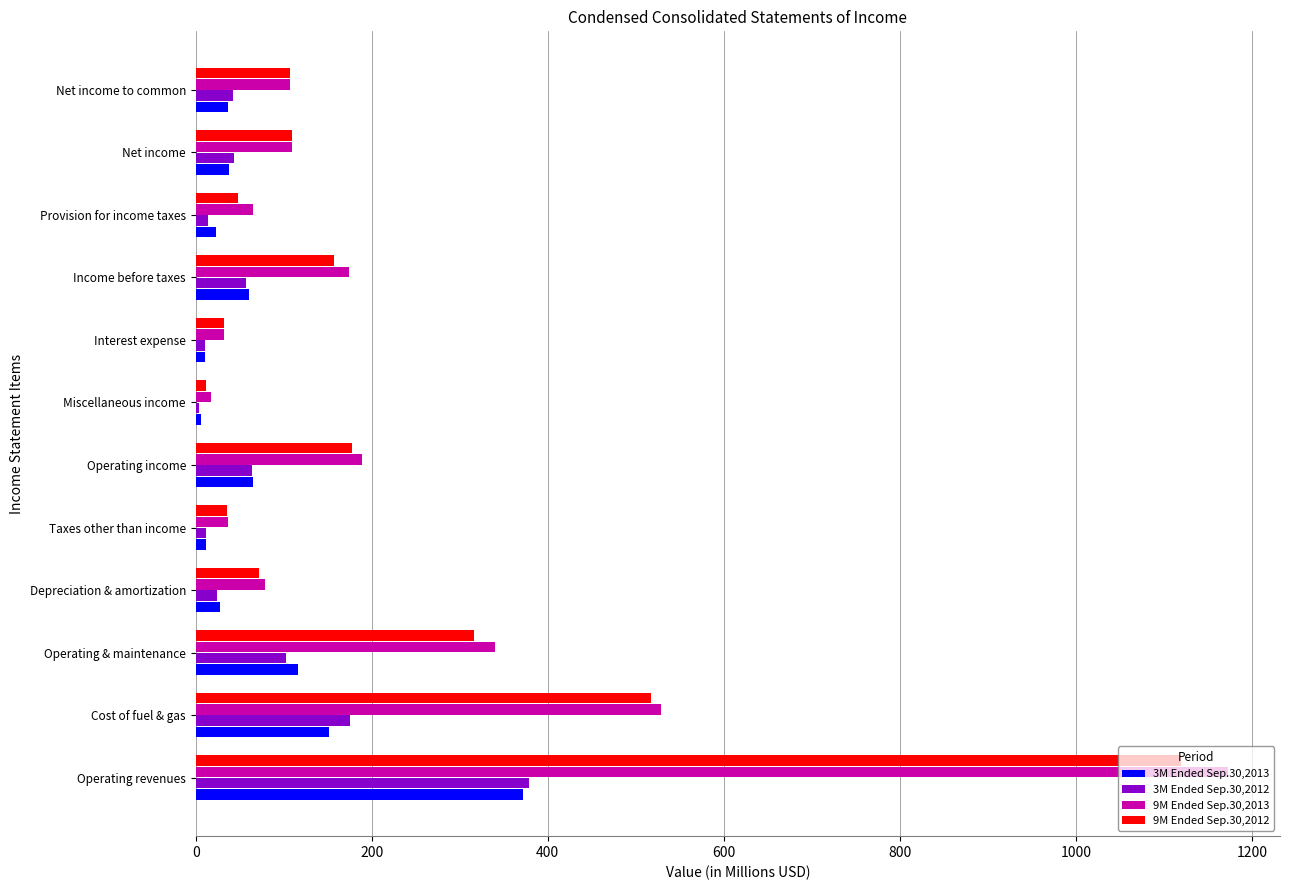

What is the difference between the maximum and minimum values in the 3M Ended Sep.30,2013 series?

365.9